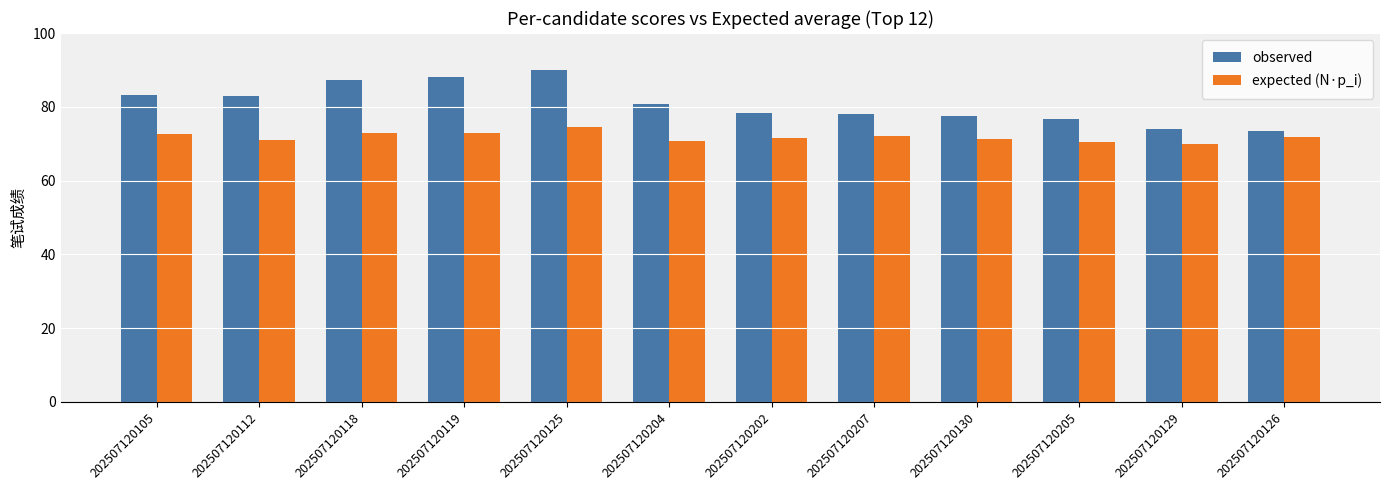

True or false: expected (N·p_i) has a value of 71.0 at 202507120112.

True